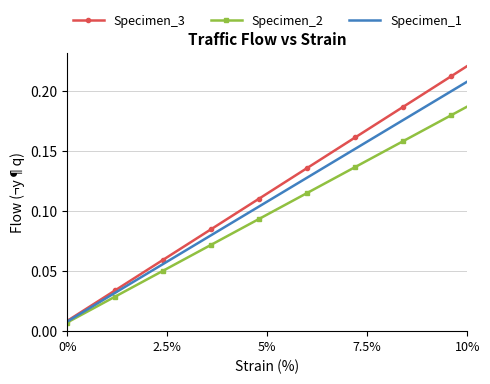

Which series has the widest spread of values?

Specimen_3